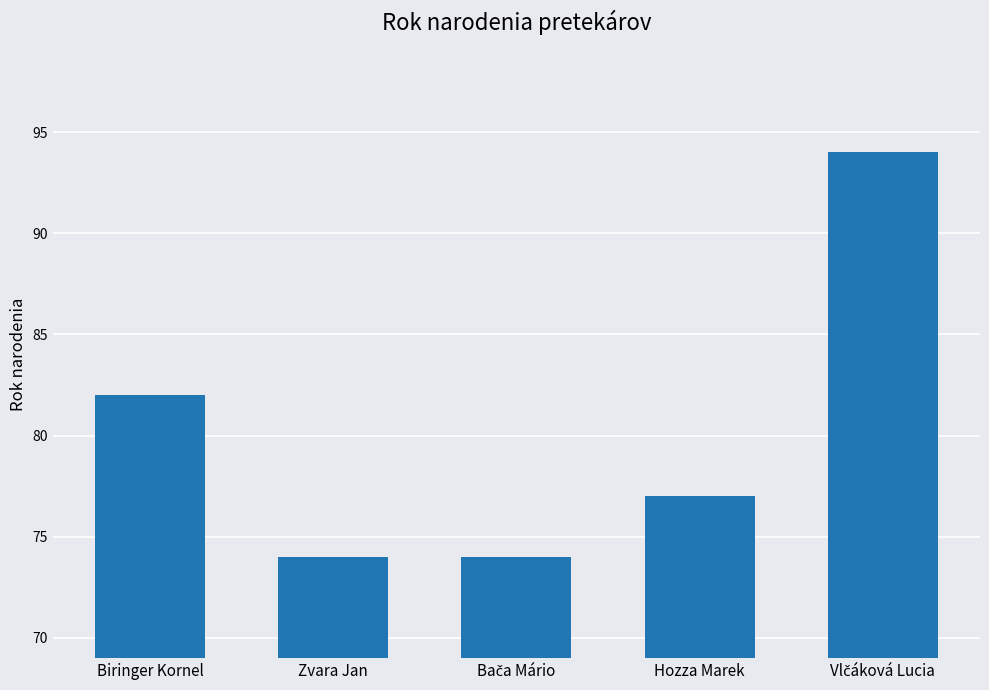

What is the change in value from Biringer Kornel to Hozza Marek?

-5